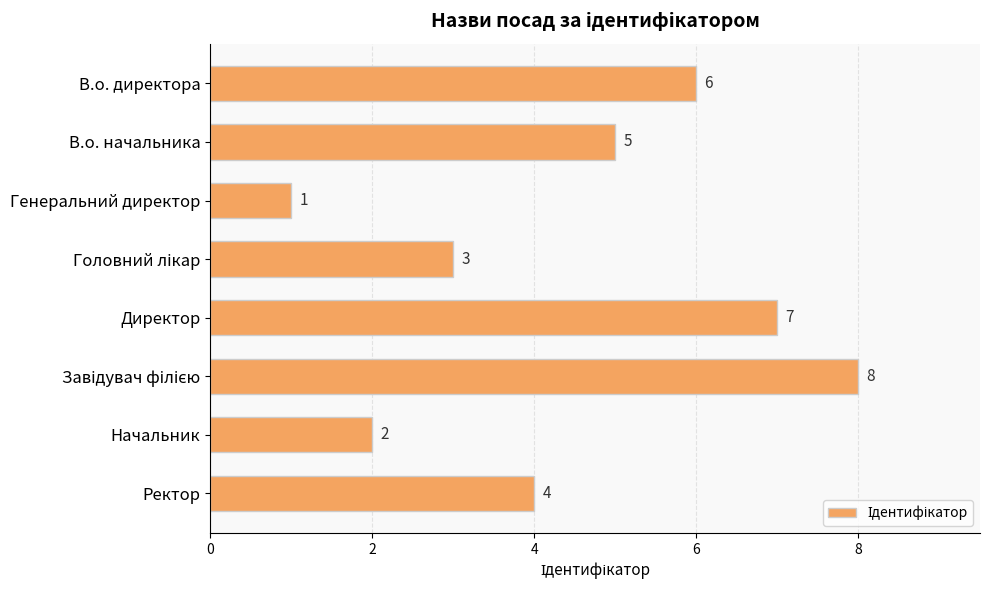

What is the greatest value displayed?

8